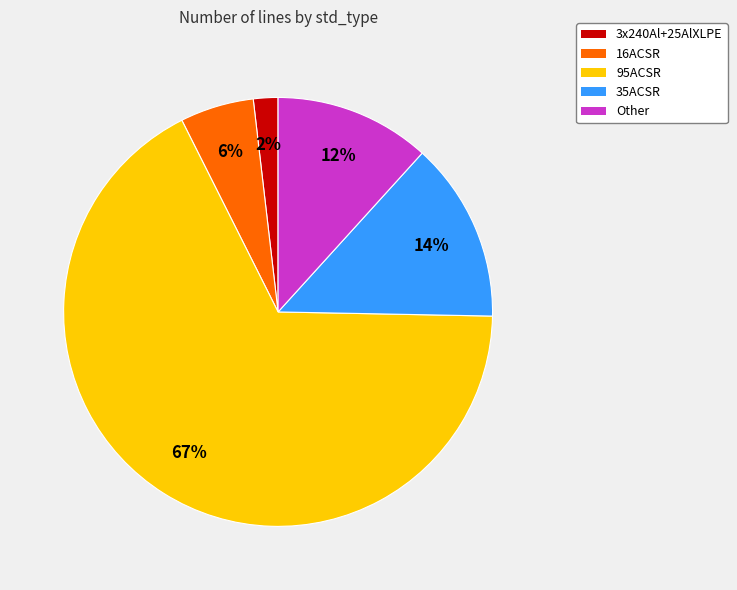

Is it true that Other is 12% of the pie?

True